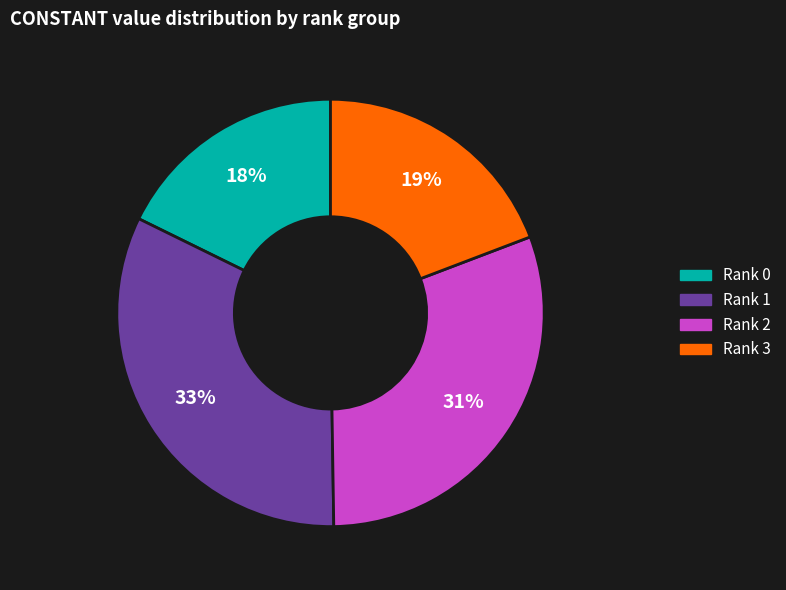

Is there any slice that represents more than half of the pie?

No